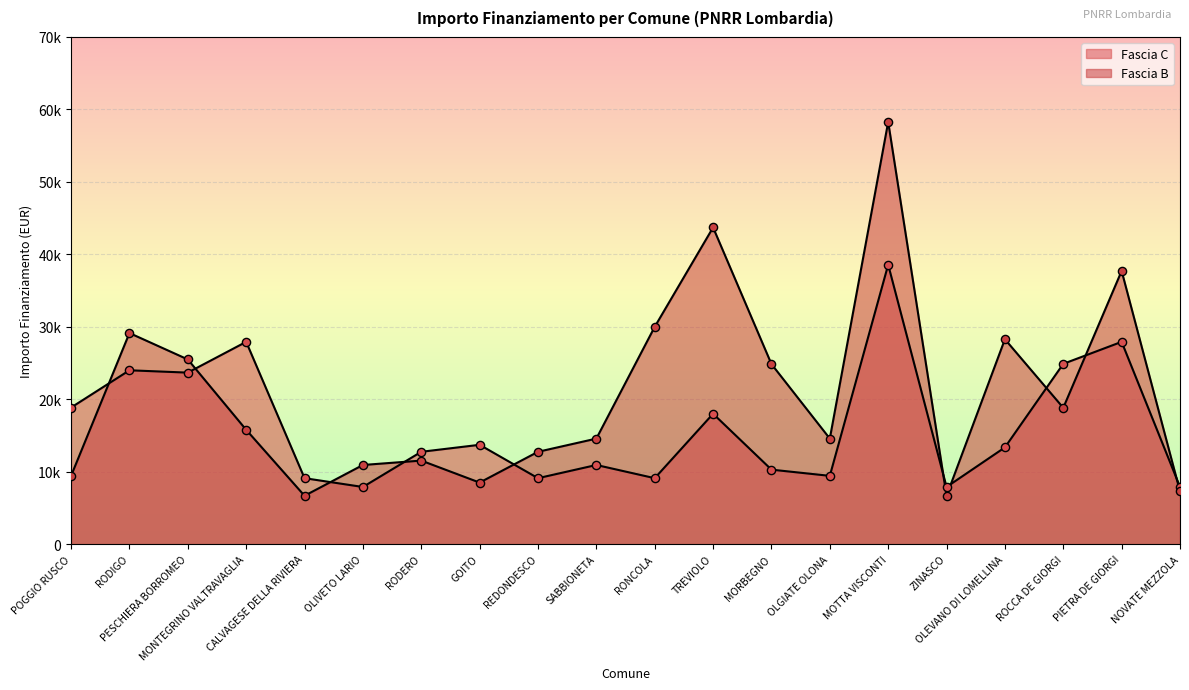

Which series reaches the maximum Y coordinate?

Fascia B